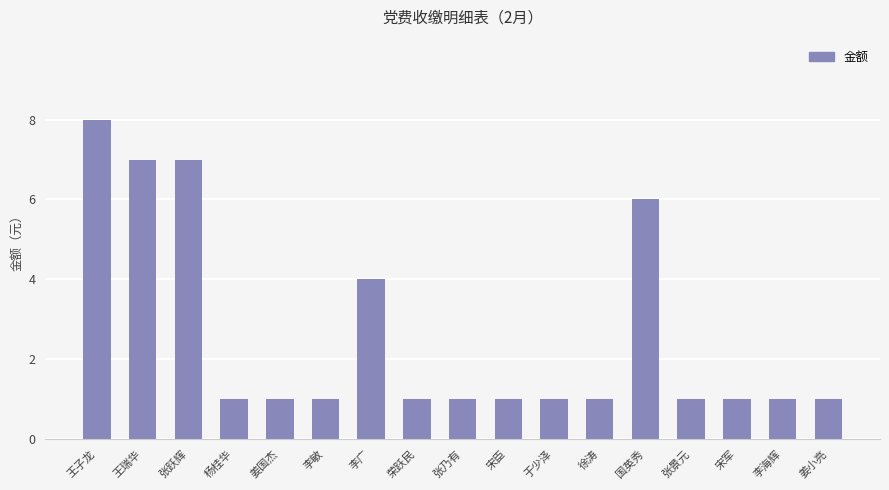

At which category does the chart reach its peak across all series?

王子龙